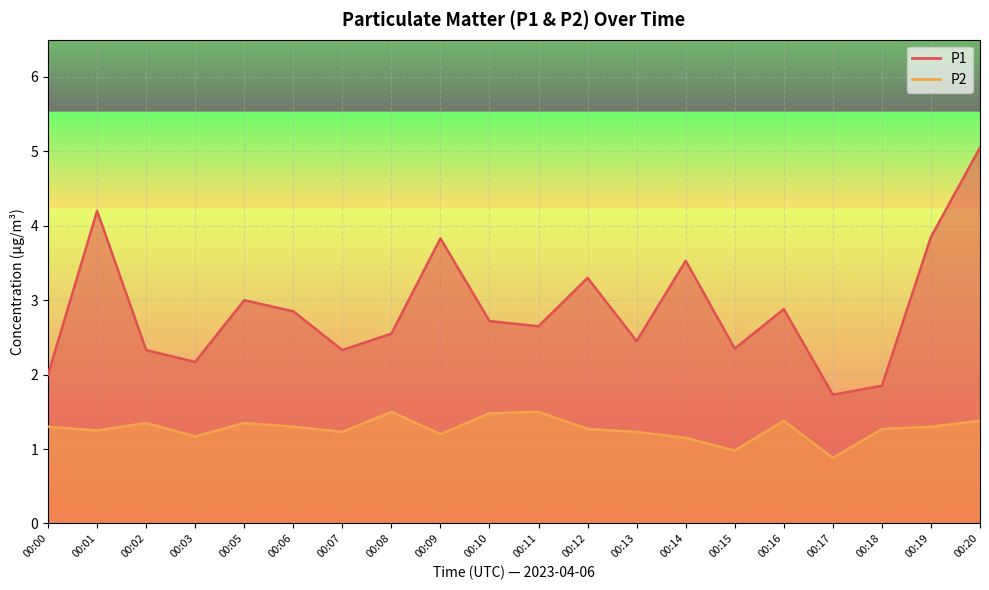

True or false: P2 and P1 cross at least once.

False